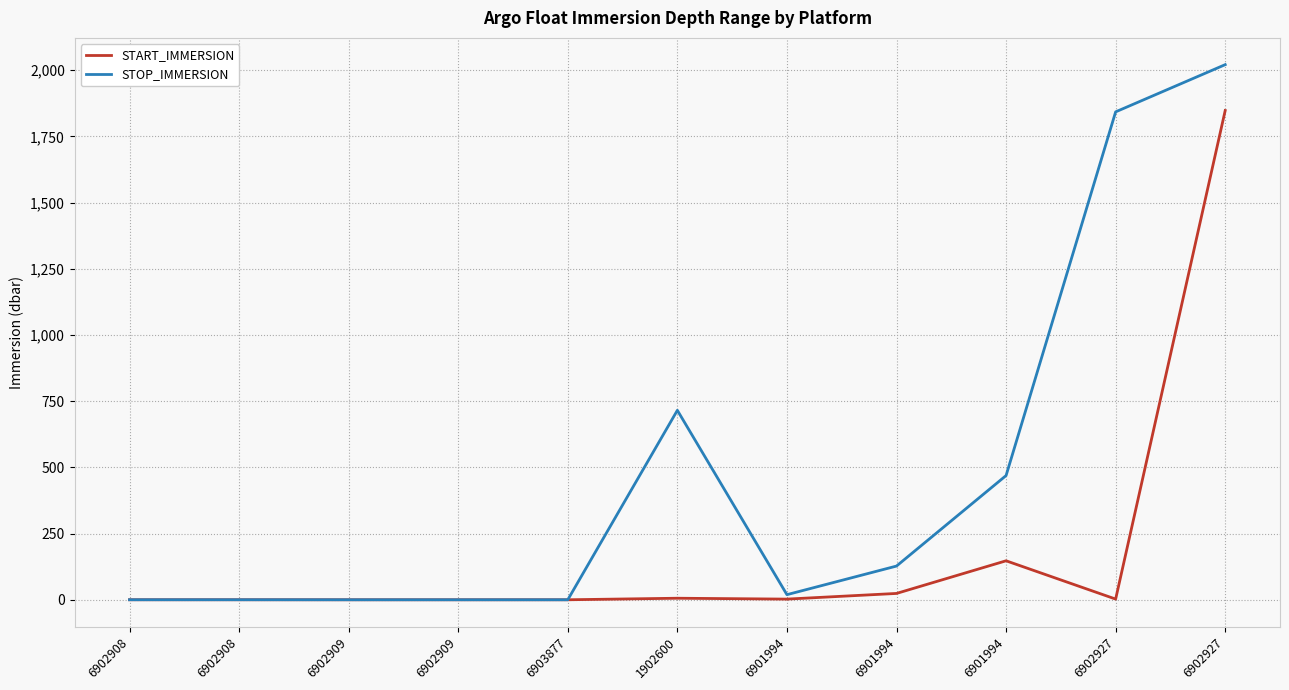

Which category has the highest value in the STOP_IMMERSION series?

6902927